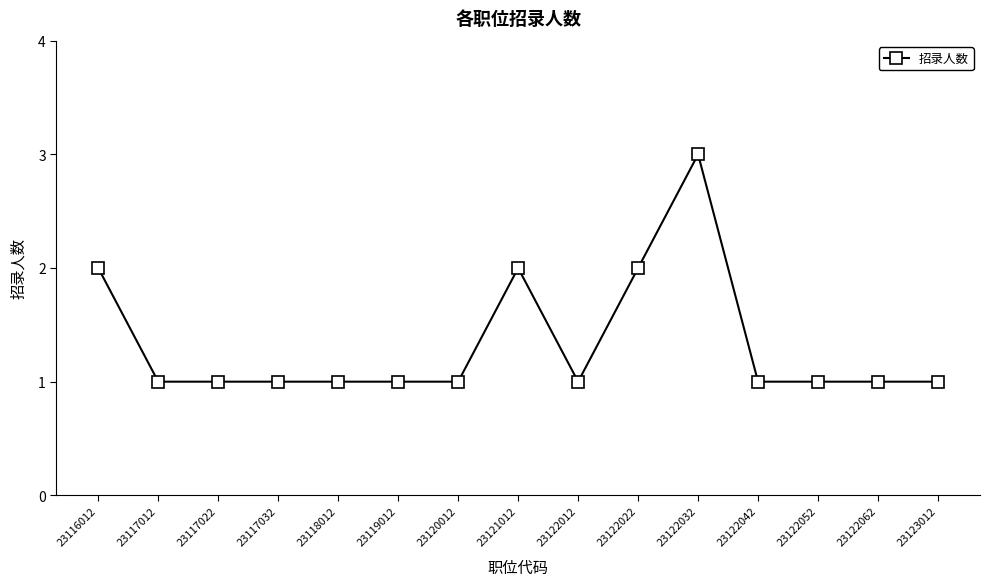

The value at 23122022 is 2. True or false?

True